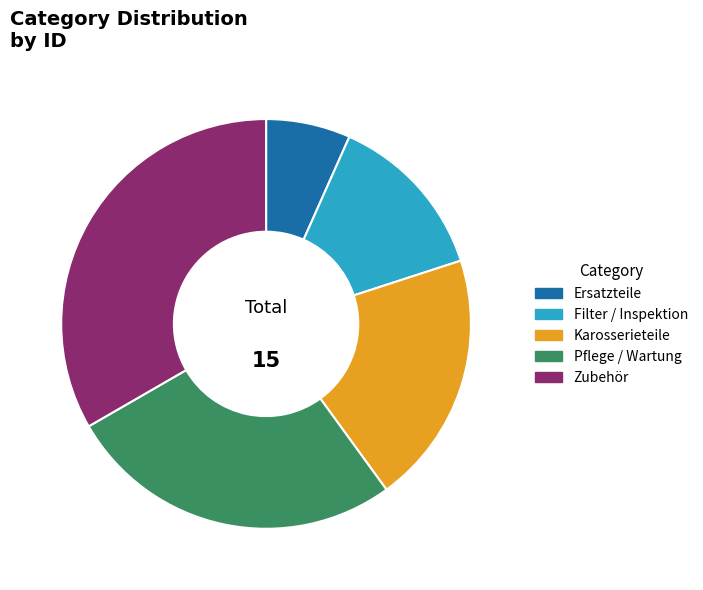

How many slices are in this pie chart?

5